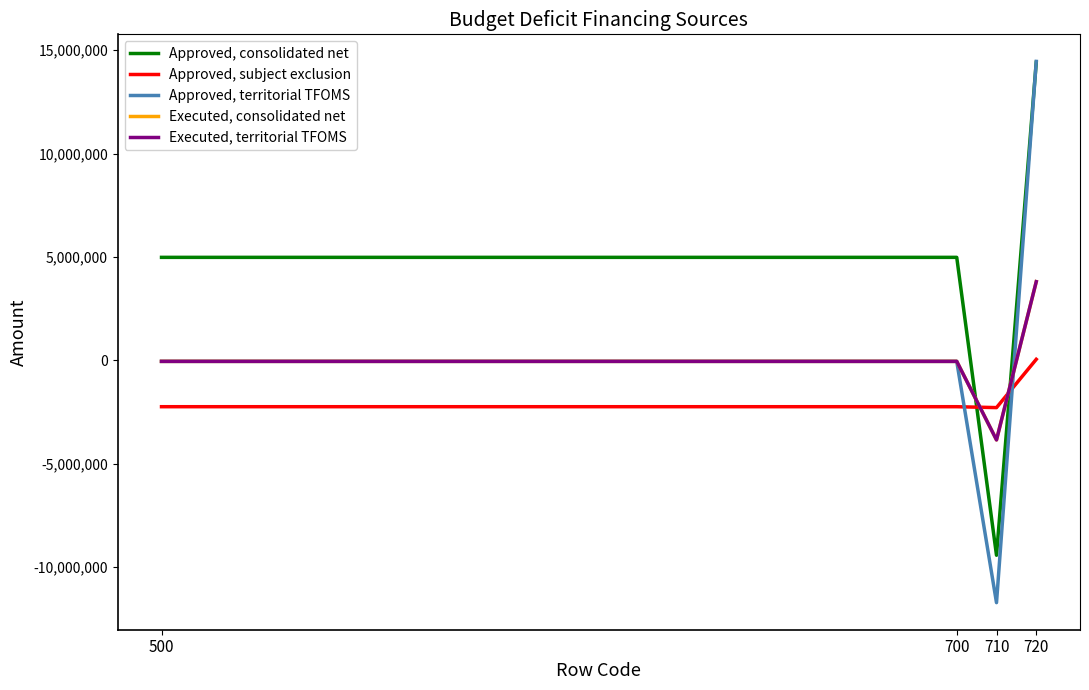

At which category does Approved, territorial TFOMS reach its first local valley?

710